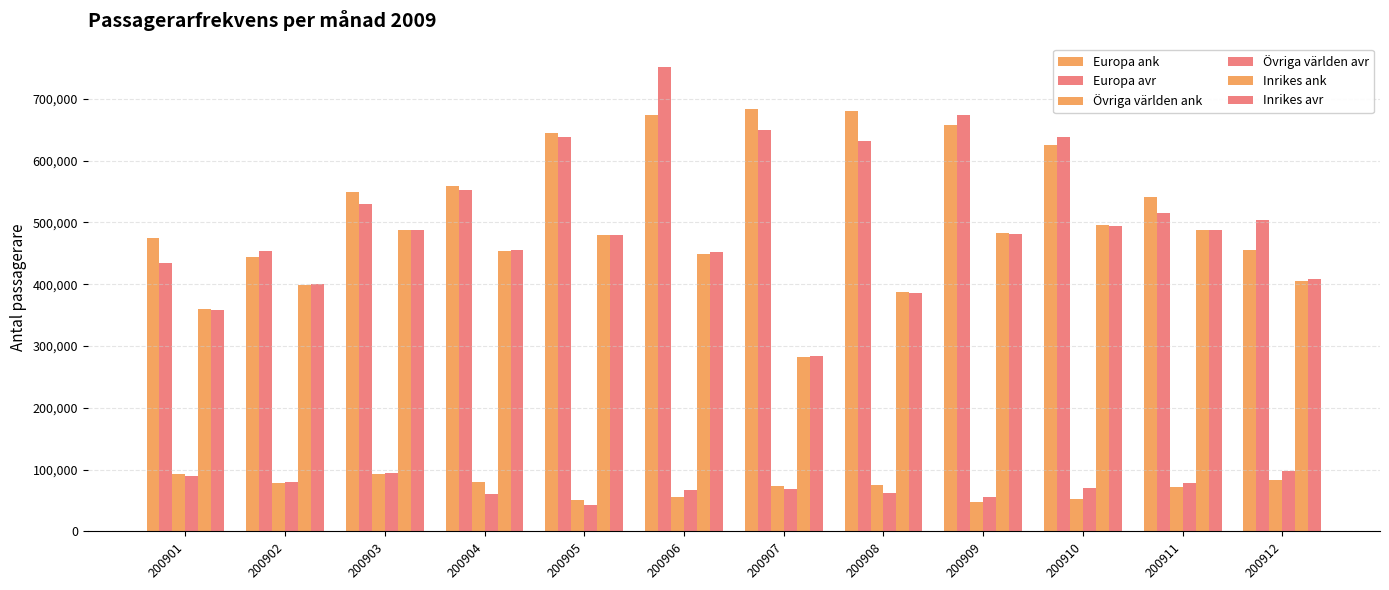

Does the chart contain stacked bars?

No